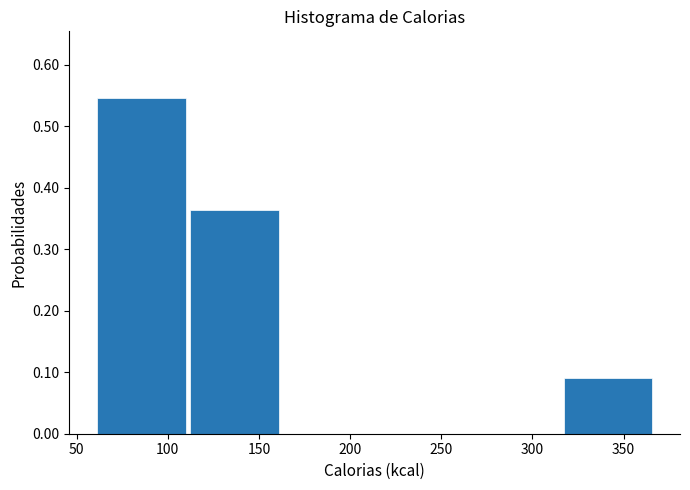

Which range on the x-axis has the tallest bar?

60 to 110